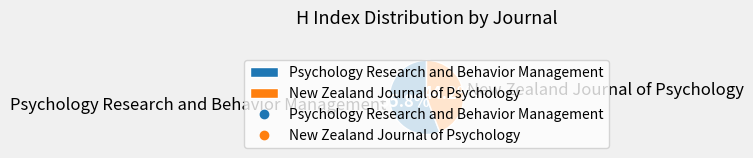

What is the smallest slice in the pie chart?

New Zealand Journal of Psychology